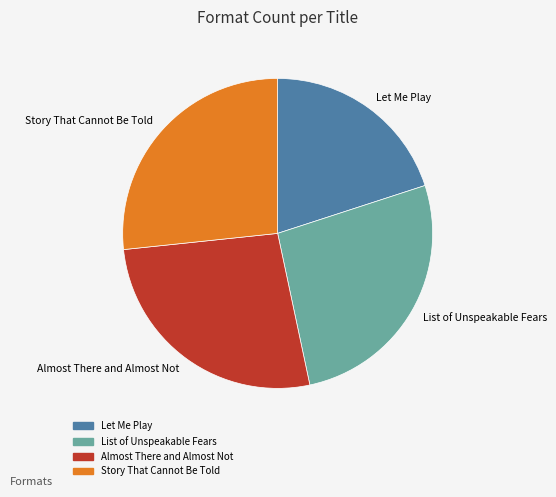

The Let Me Play slice represents 20% of the pie. True or false?

True